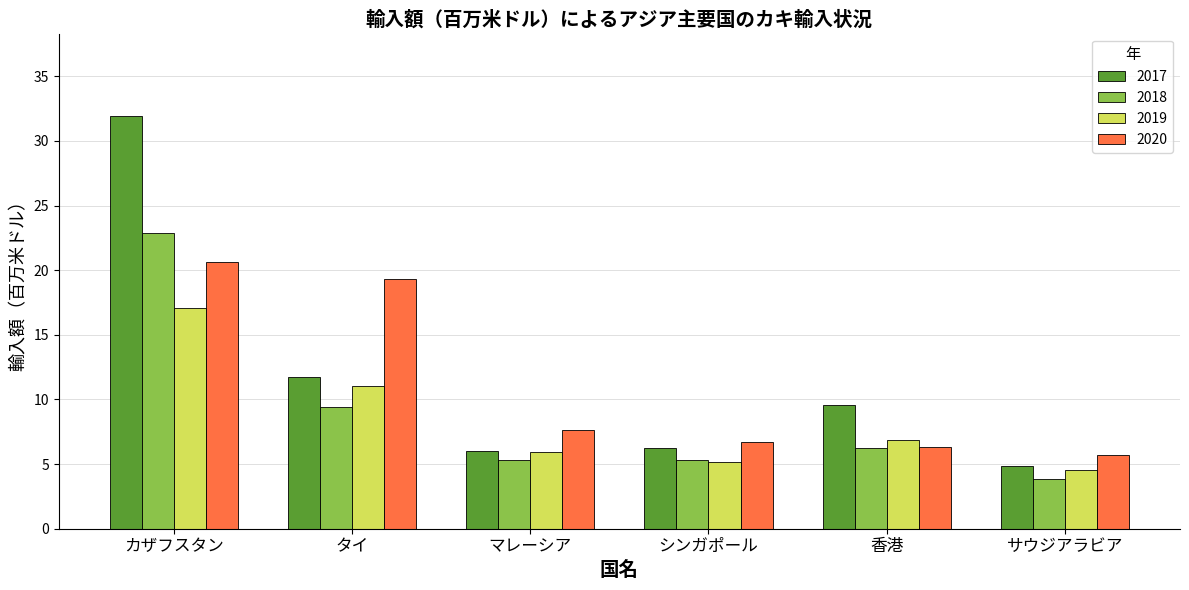

What is the value of the 2019 bar at the 4th from the left?

5.2